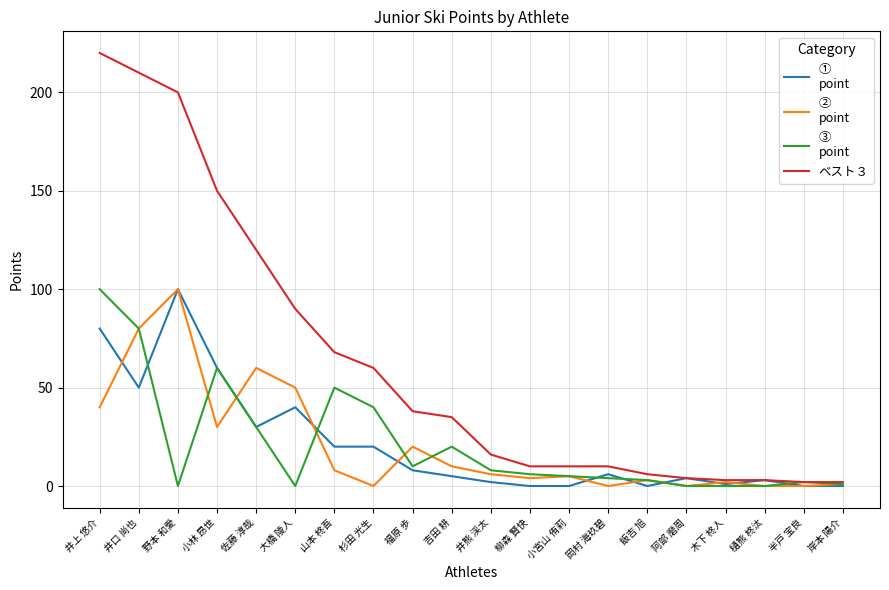

What is the difference between the highest and lowest values at 小林 昂世?

120